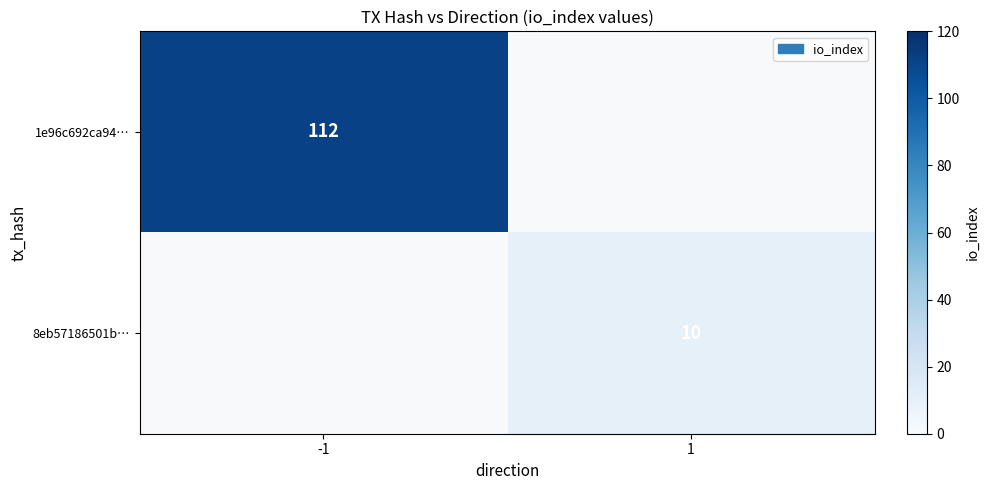

Is the value of 8eb57186501b… at 1 greater than the value of 1e96c692ca94… at -1?

No